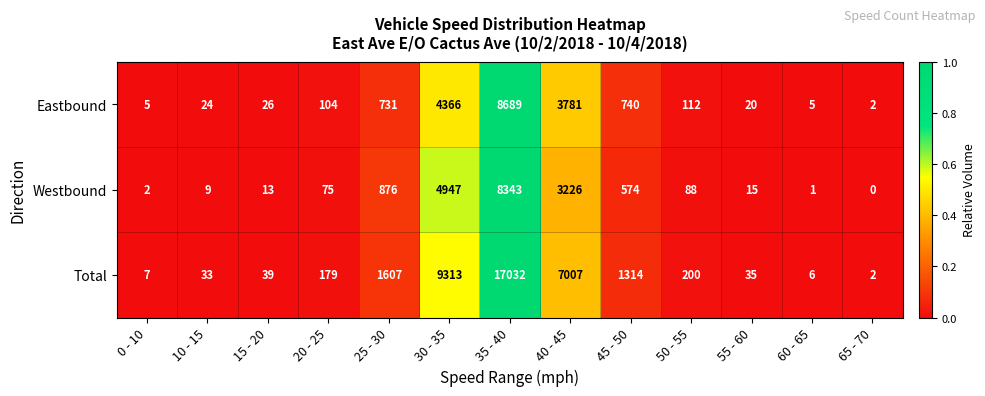

How many series are shown in this chart?

3